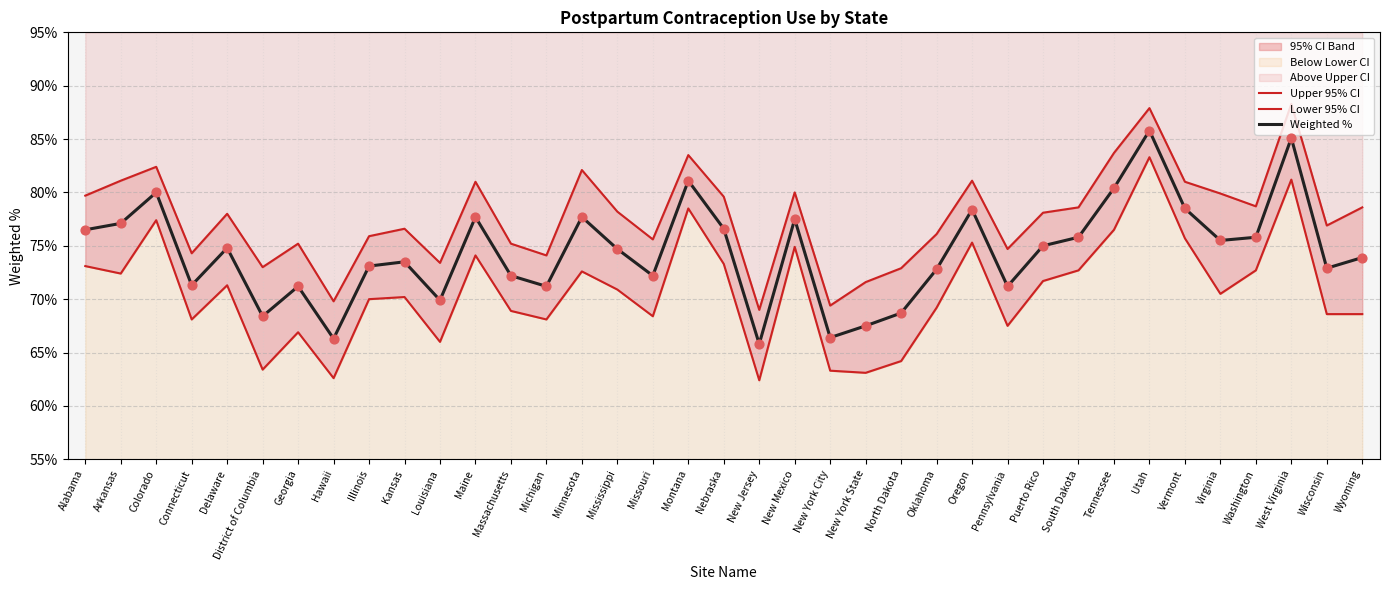

The value of Weighted % at Hawaii is 14.5. True or false?

False